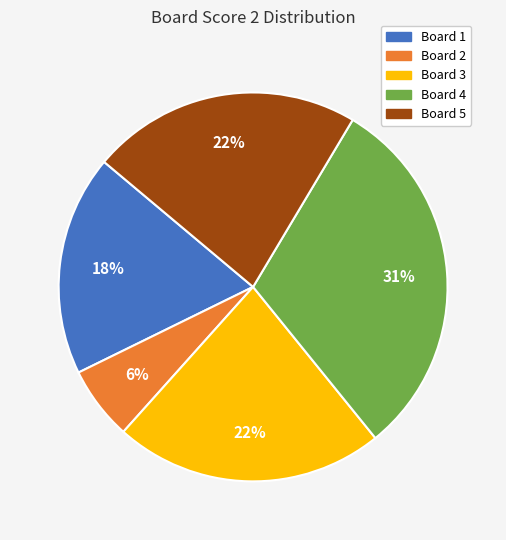

Is there any slice that represents more than half of the pie?

No